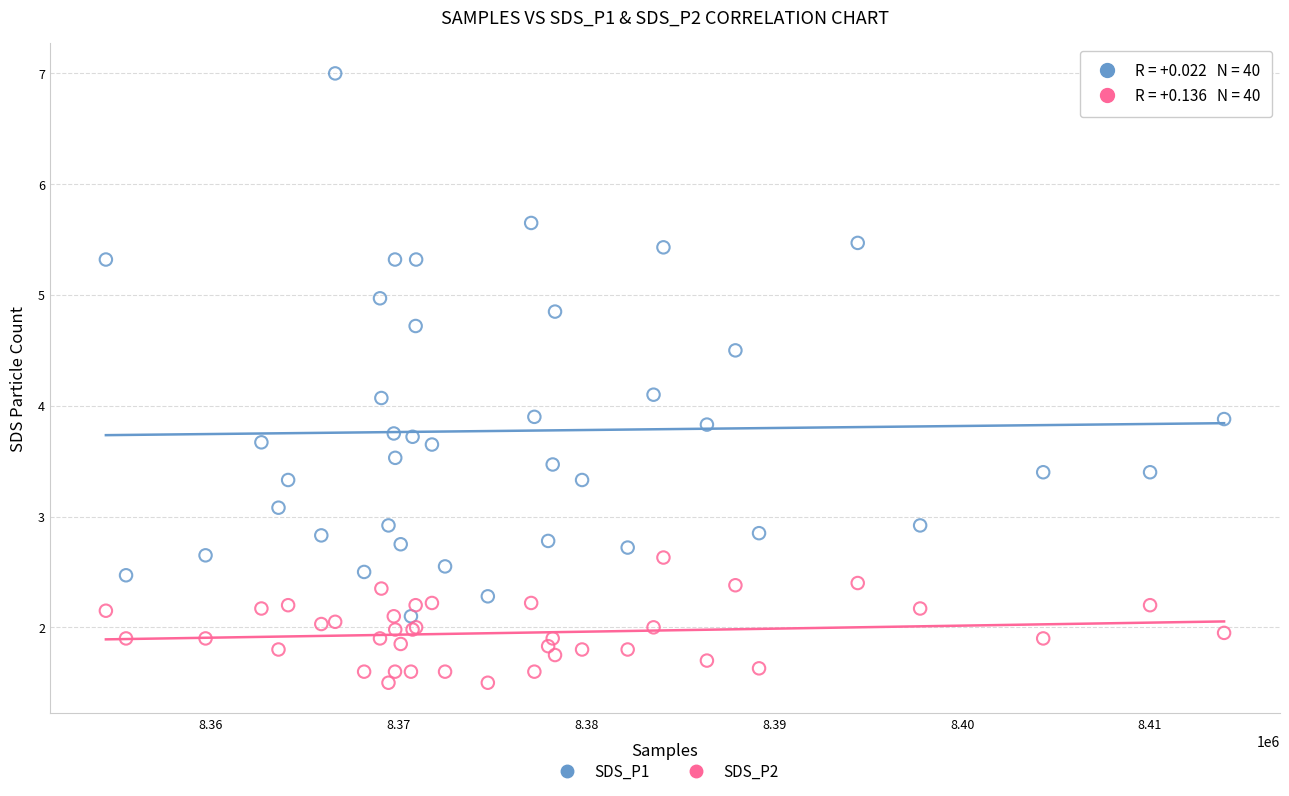

Which series has the widest spread of Y values?

SDS_P1